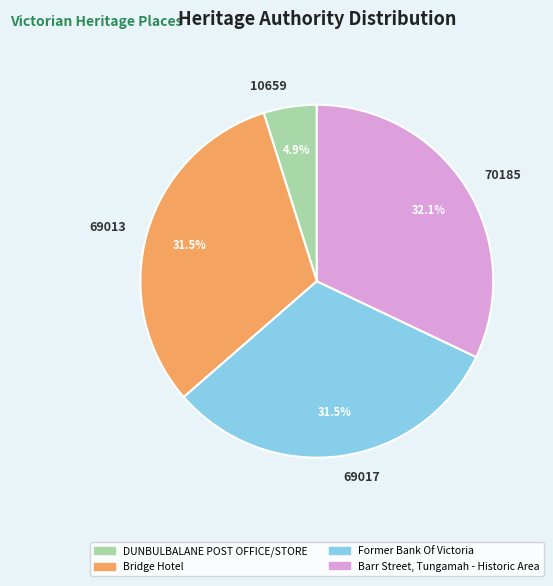

Combined, what portion of the pie is 10659 and 69017?

36.4%